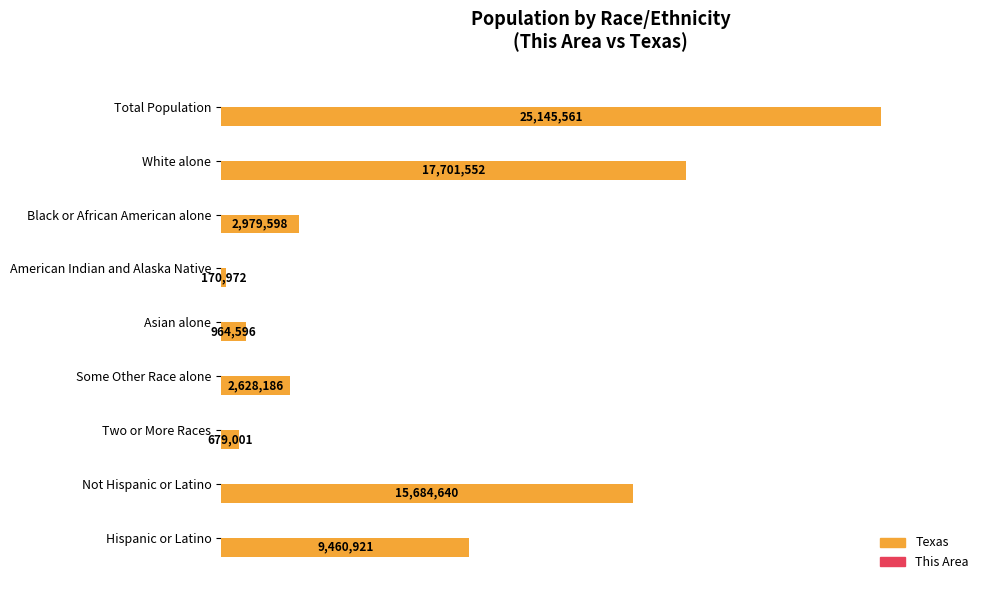

How many series are shown in this chart?

2